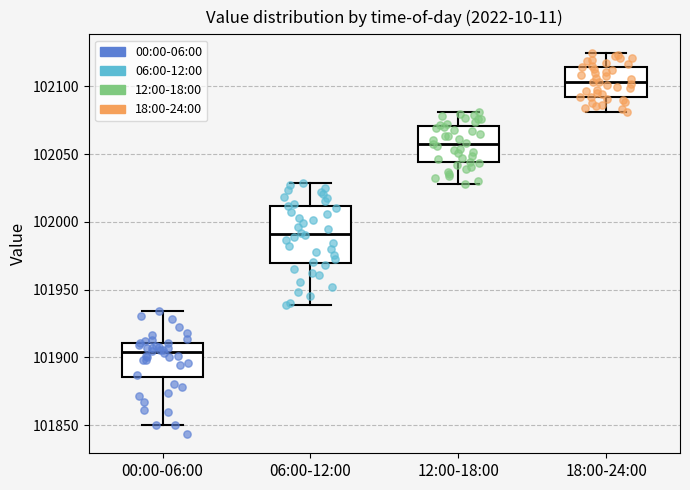

Which box has the highest median line?

18:00-24:00